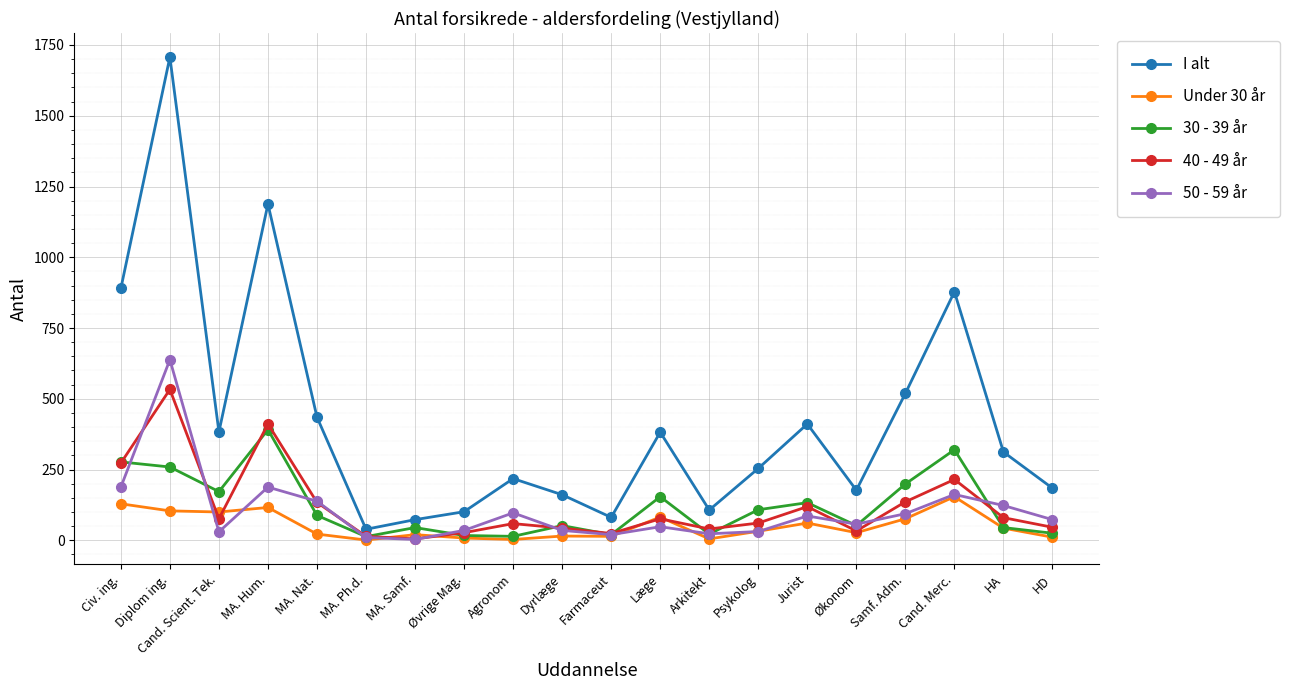

Which category has the highest value in the 40 - 49 år series?

Diplom ing.